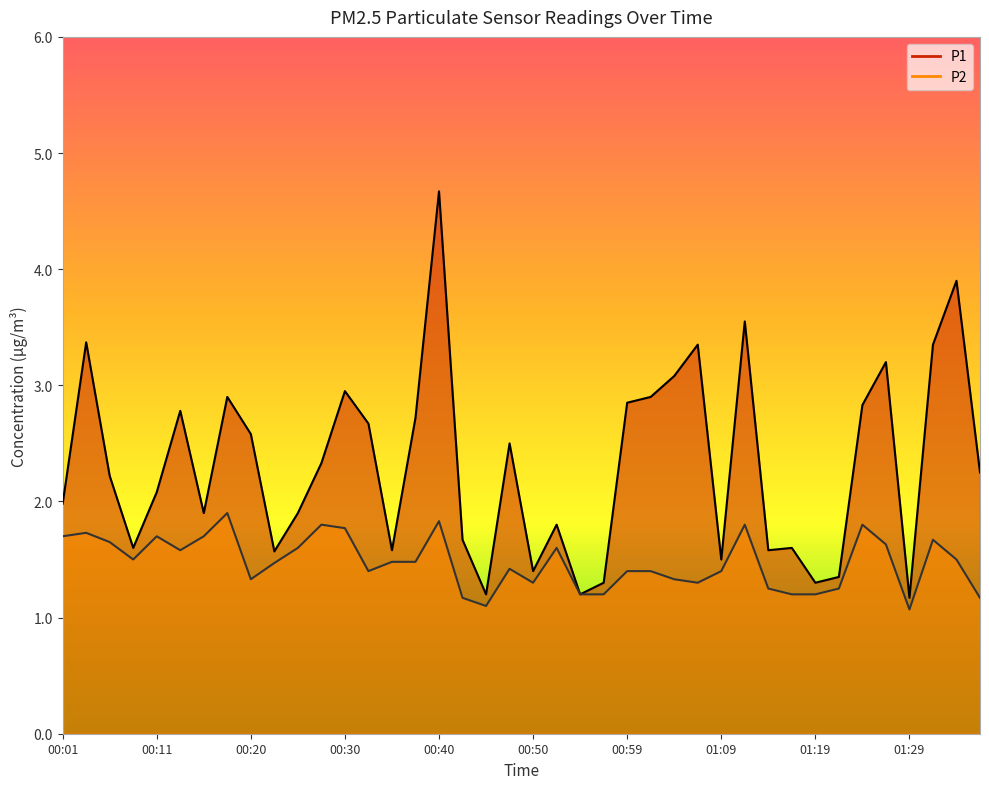

The P1 series shows 3.4 at 00:16. True or false?

False